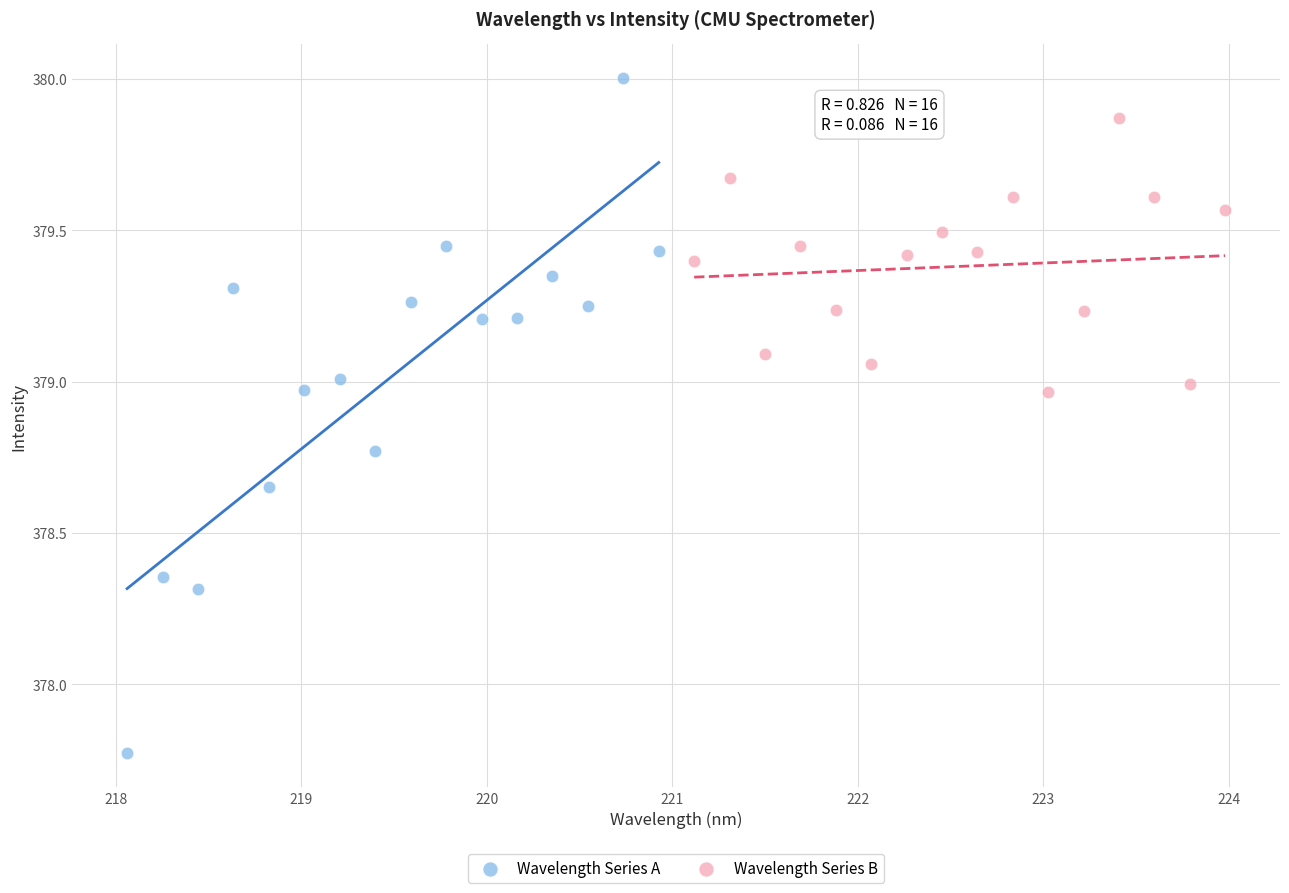

Which series reaches the minimum Y coordinate?

Wavelength Series A